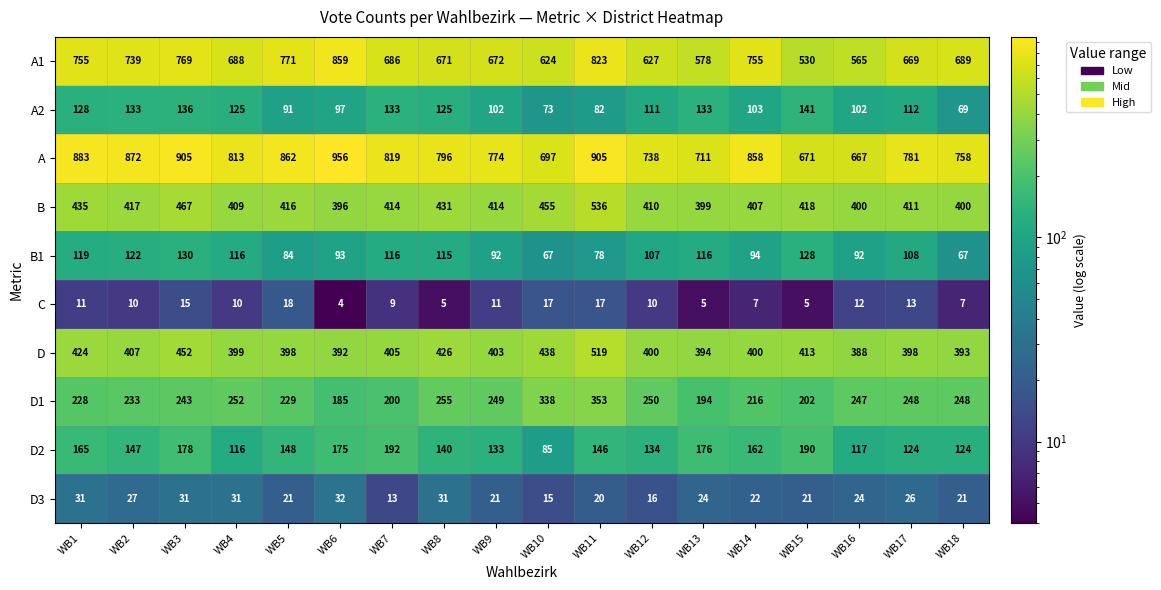

Is it true that A equals 465 at WB4?

False